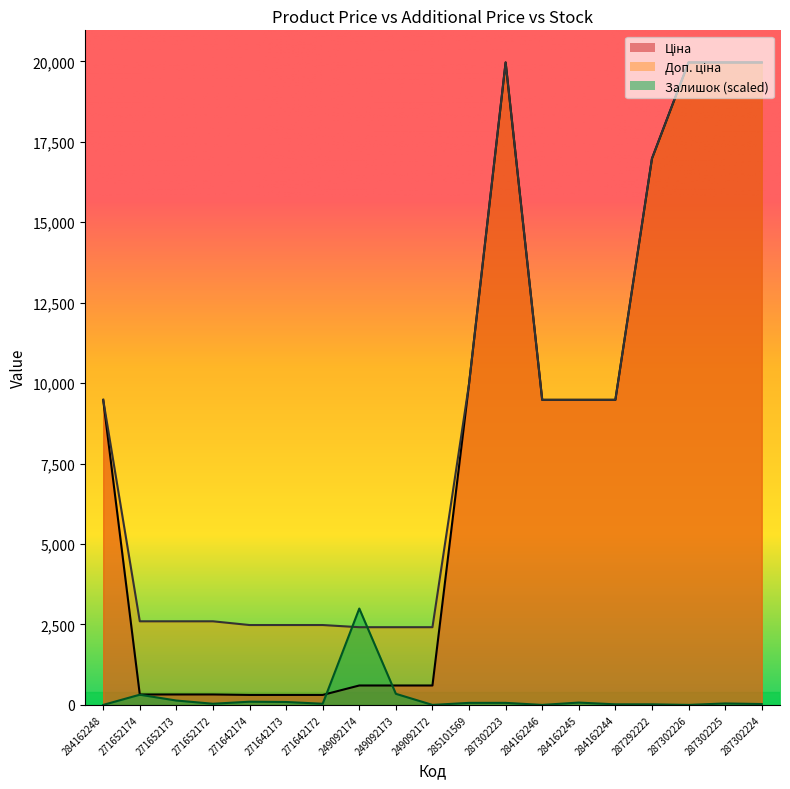

Which series has the largest total across all categories?

Доп. ціна